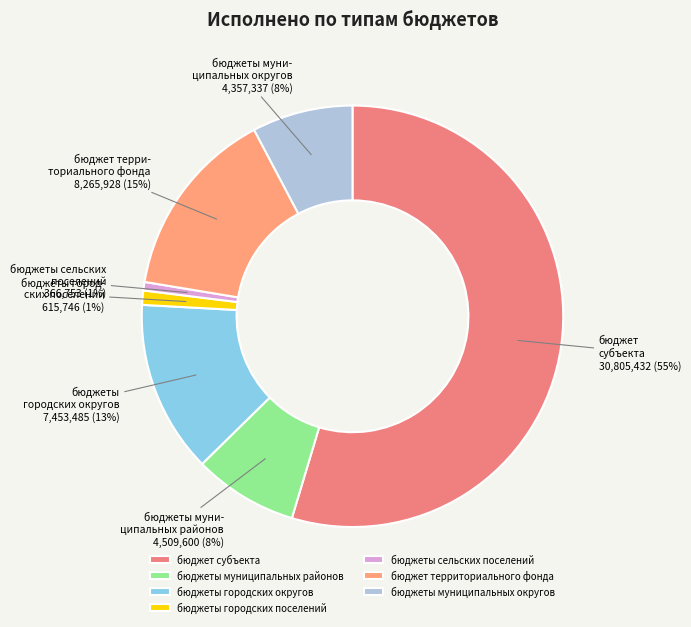

Does бюджеты сельских поселений represent more than half of the total?

No